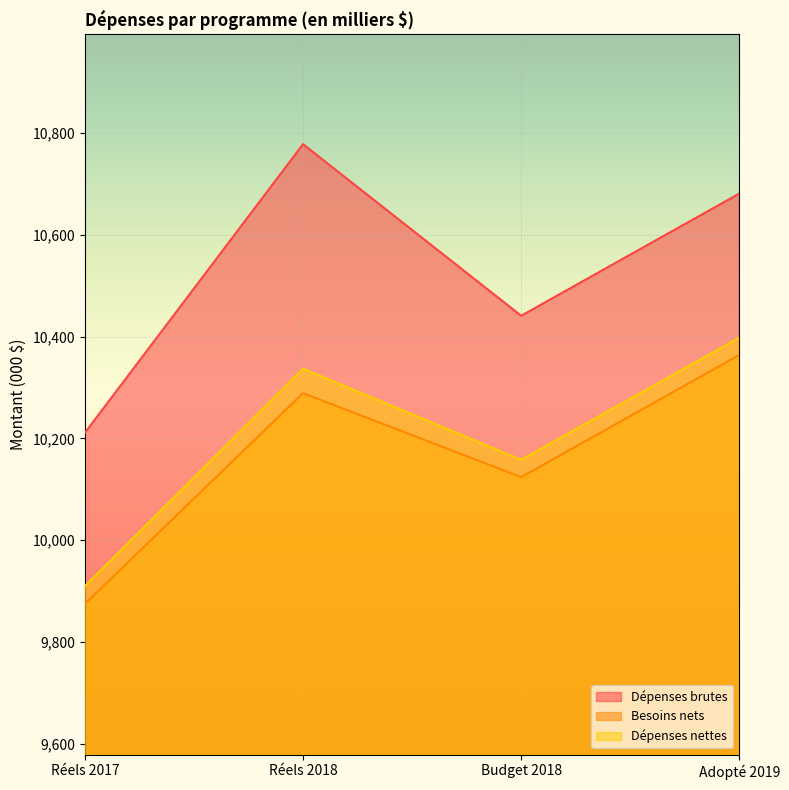

What is the label of the 4th point from the right?

Réels 2017